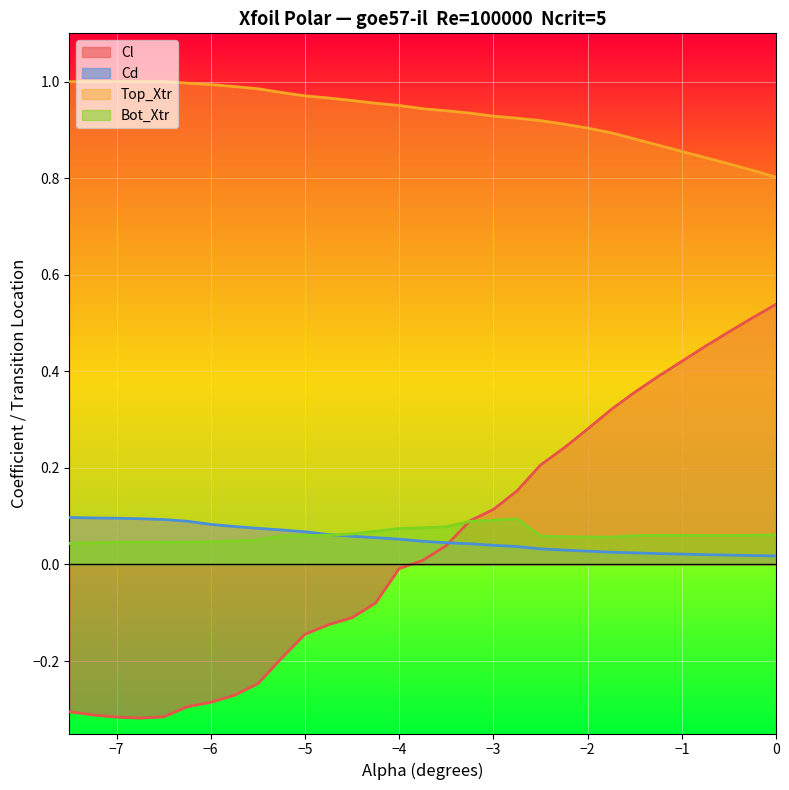

Which series has the largest total across all categories?

Top_Xtr